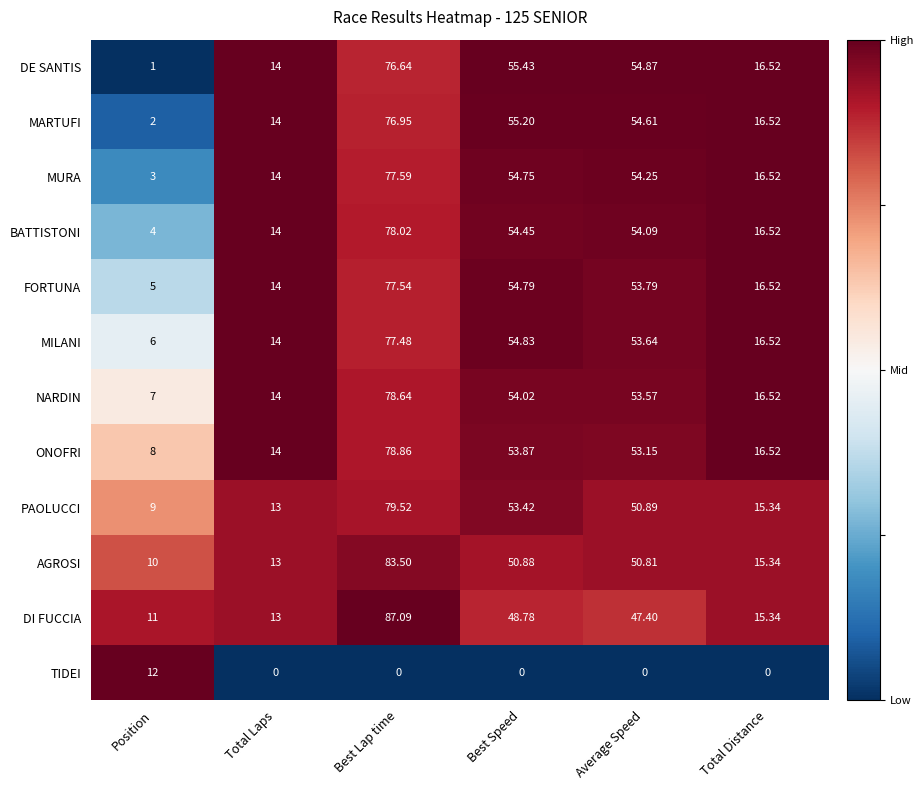

Which series has the widest spread of values?

DI FUCCIA